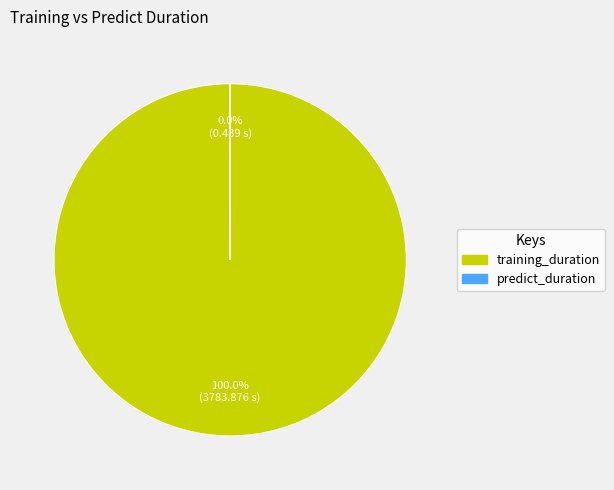

Which slice represents more than half of the pie?

training_duration